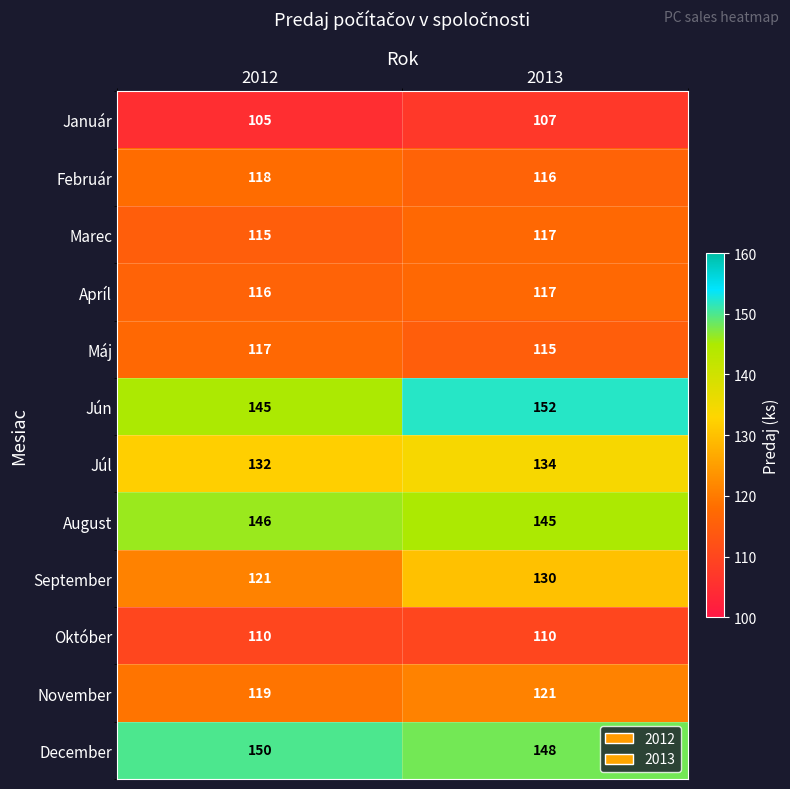

What is the spread (max minus min) of values at 2013?

45